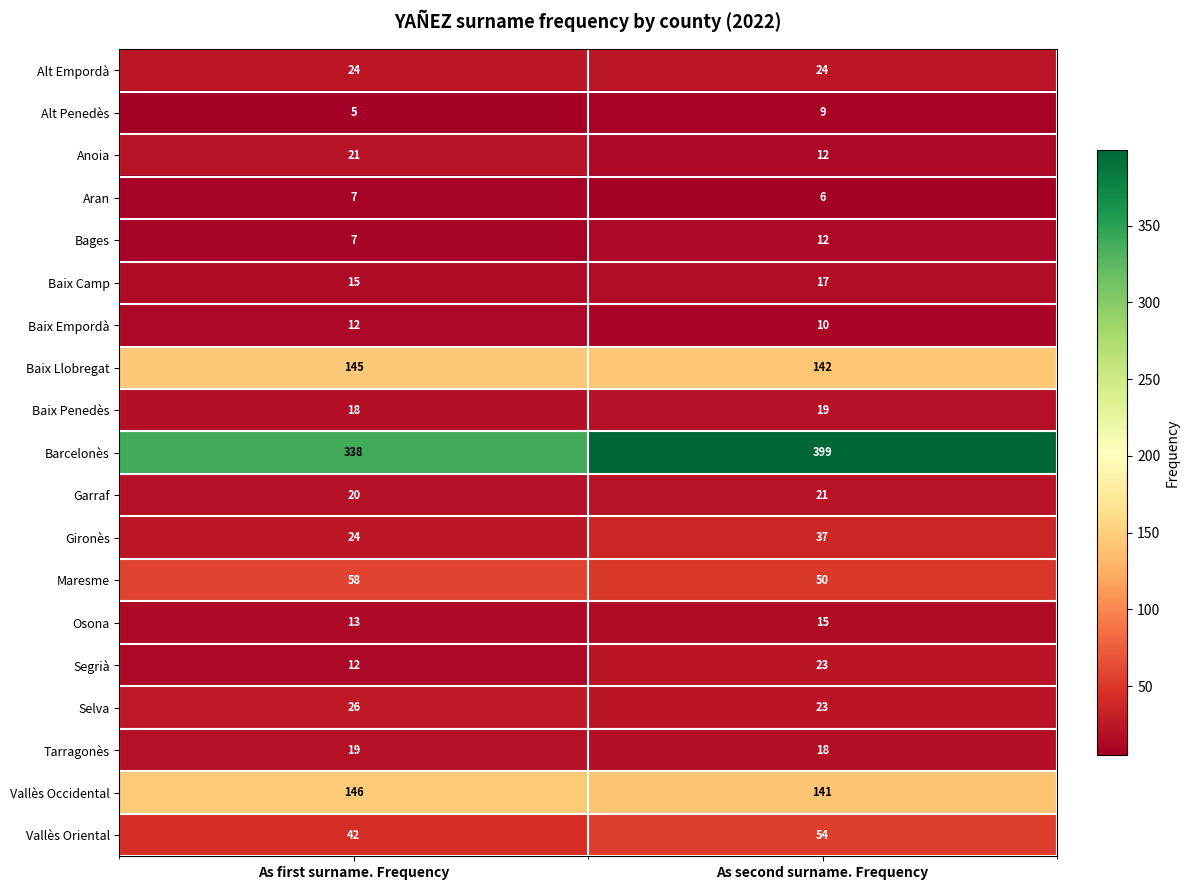

At which category is the sum across all series the highest?

As second surname. Frequency